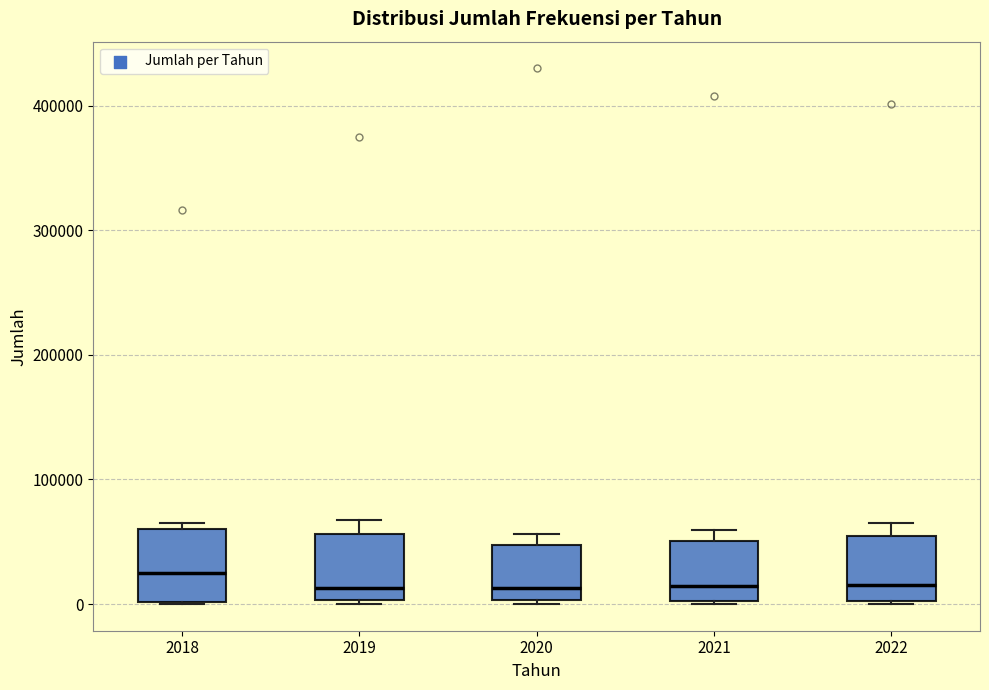

Reading left to right, read every box against the y-axis: the position of its median line, the range the box covers, and the ends of its whiskers. The values are not printed on the chart, so give them approximately, as read against the axis.

2018: median 20000, box 0 to 60000, whiskers 0 to 70000
2019: median 10000, box 0 to 60000, whiskers 0 (just below the box's lower edge) to 70000
2020: median 10000, box 0 to 50000, whiskers 0 to 60000
2021: median 10000, box 0 to 50000, whiskers 0 to 60000
2022: median 10000, box 0 to 50000, whiskers 0 to 60000